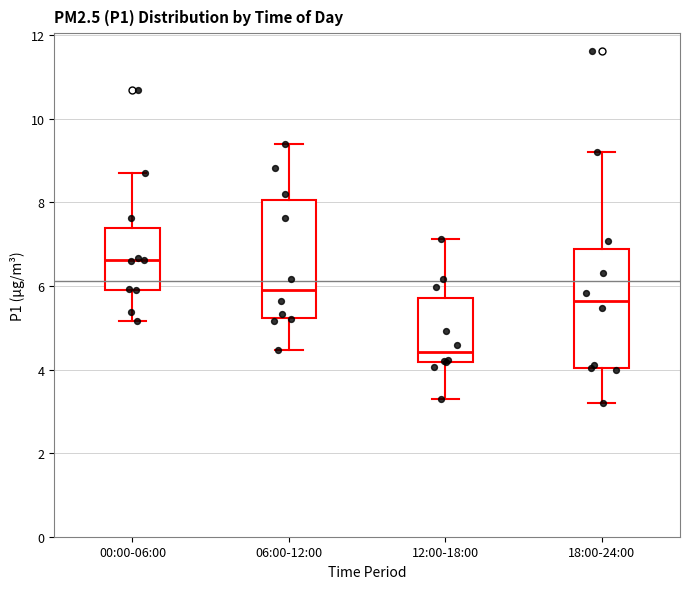

Reading left to right, read every box against the y-axis: the position of its median line, the range the box covers, and the ends of its whiskers. The values are not printed on the chart, so give them approximately, as read against the axis.

00:00-06:00: median 6.6, box 6.0 to 7.4, whiskers 5.2 to 8.8
06:00-12:00: median 6.0, box 5.2 to 8.0, whiskers 4.4 to 9.4
12:00-18:00: median 4.4, box 4.2 to 5.8, whiskers 3.4 to 7.2
18:00-24:00: median 5.6, box 4.0 to 6.8, whiskers 3.2 to 9.2